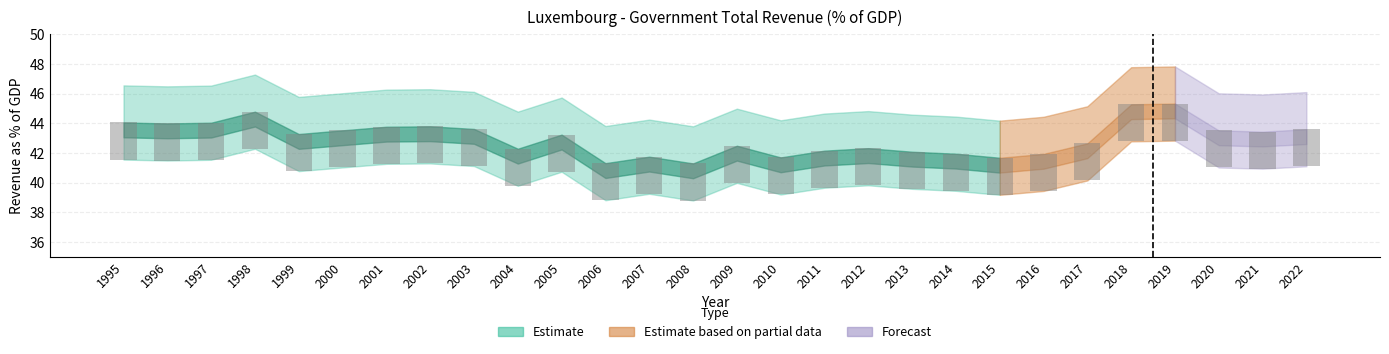

Which category has the highest value across all series?

2019